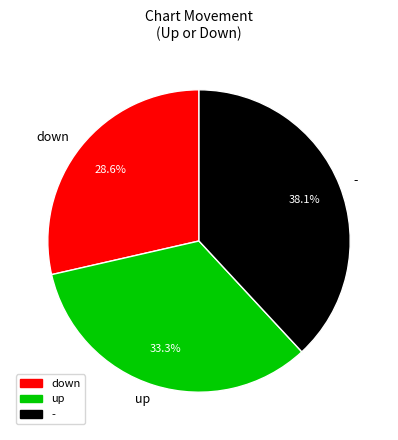

True or false: up accounts for 33% of the total.

True